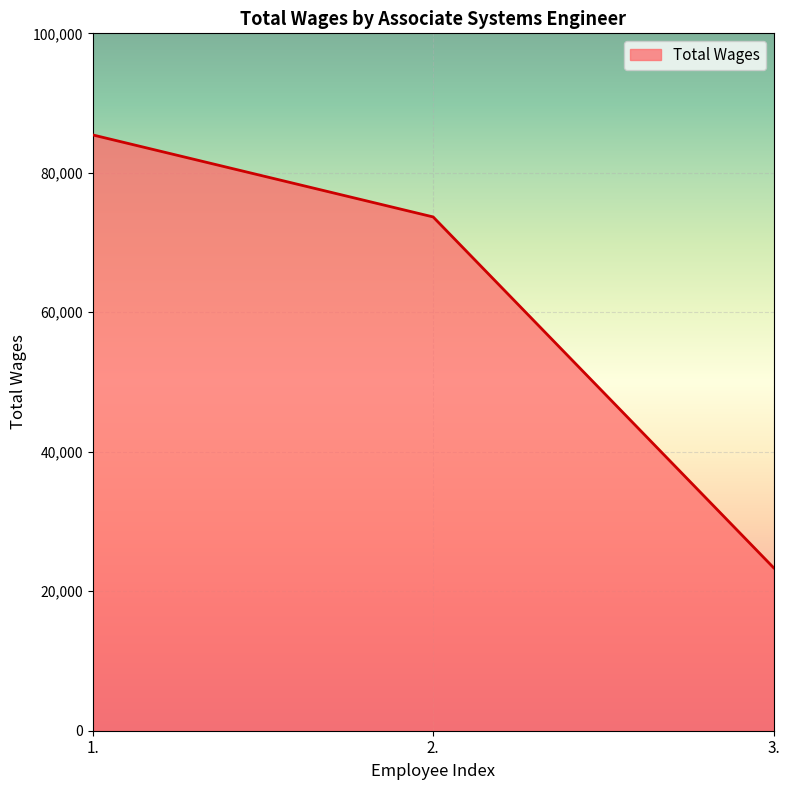

Which label corresponds to the smallest value in the chart?

3.